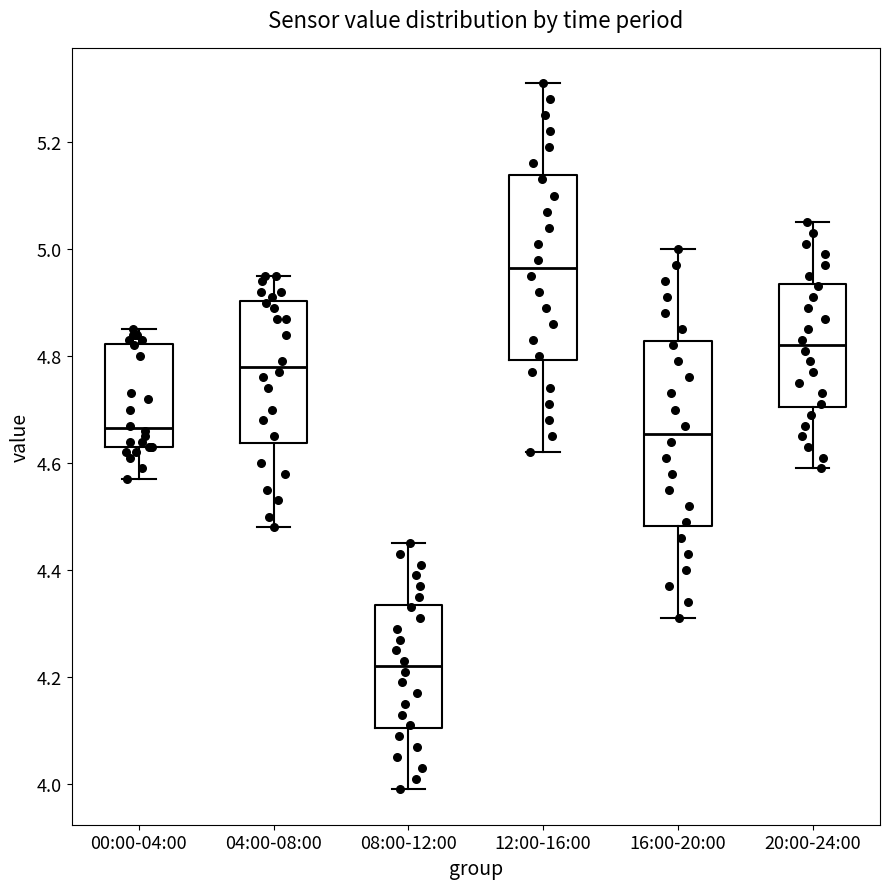

Which box's median line is the lowest?

08:00-12:00